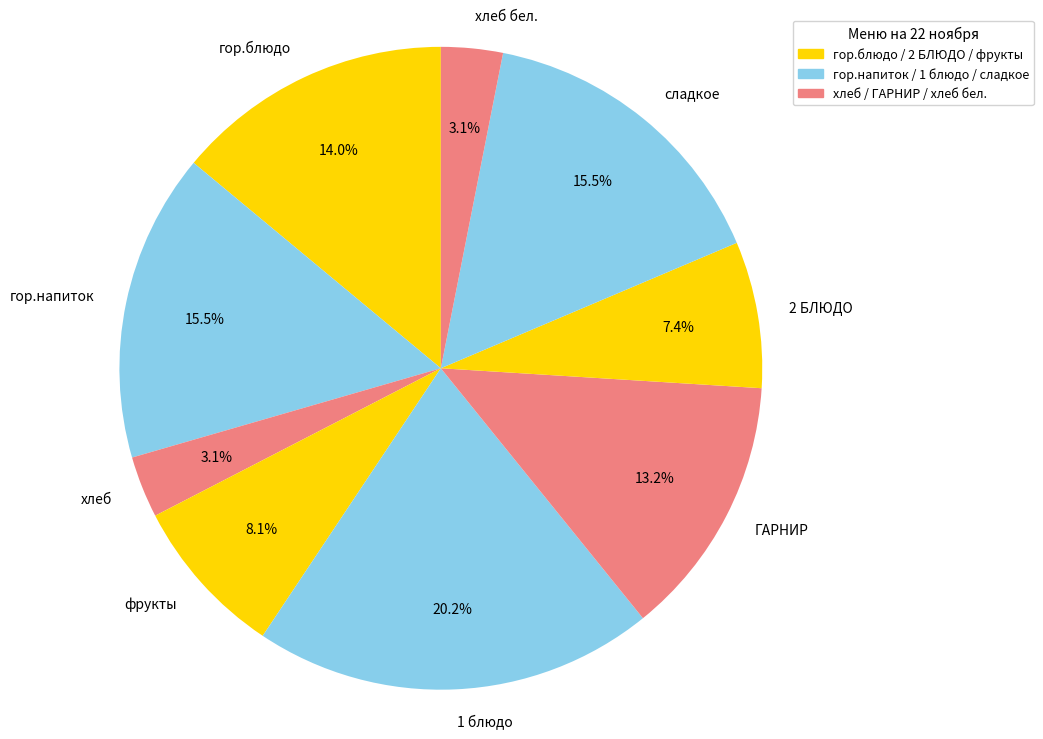

Between фрукты and ГАРНИР, which is larger?

ГАРНИР